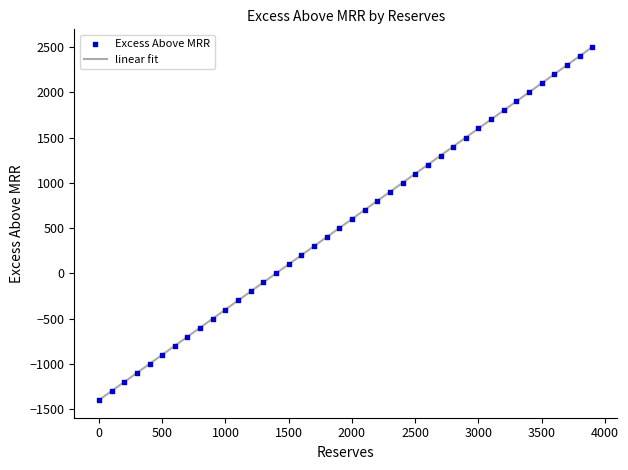

What is the minimum value shown in the chart?

-1400.0